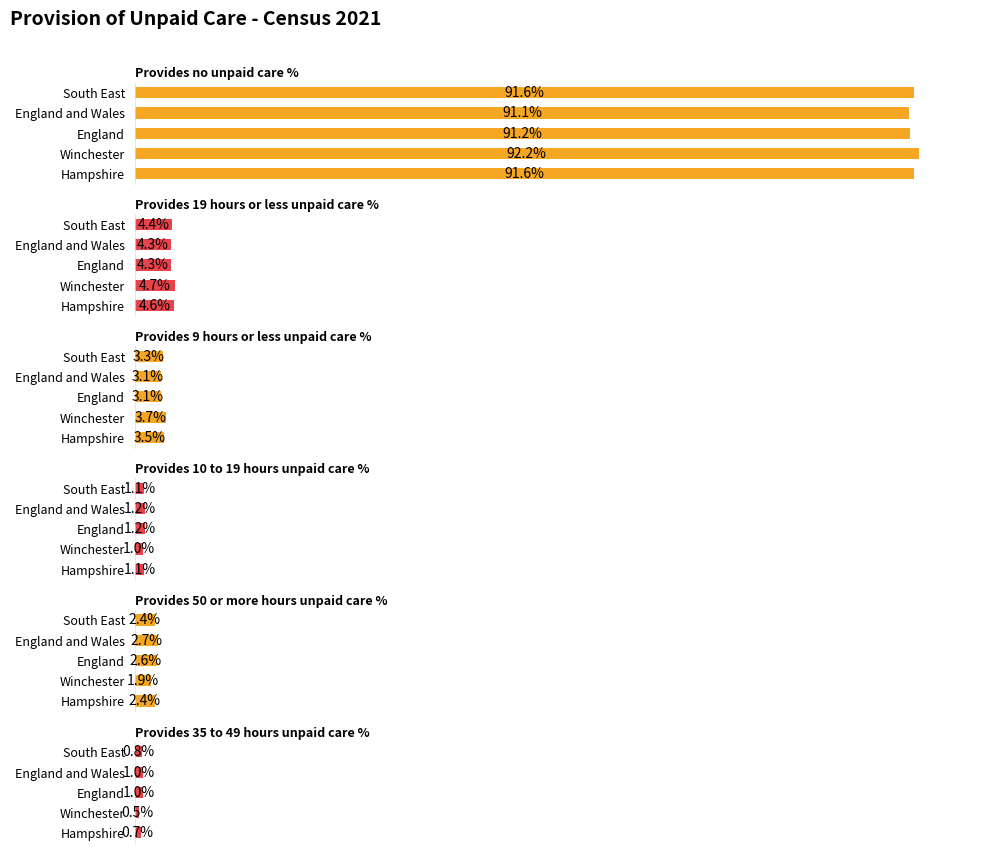

How many bars are there in each group?

6